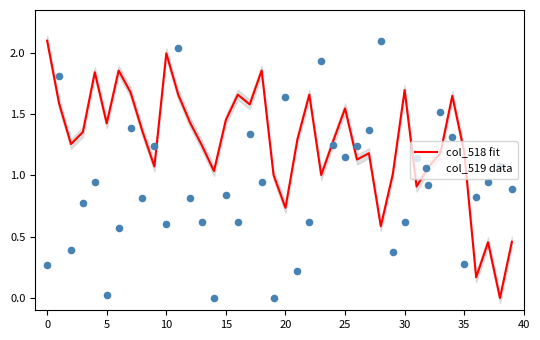

Is the value of col_519 data at 35 greater than the value of col_518 fit at 25?

No